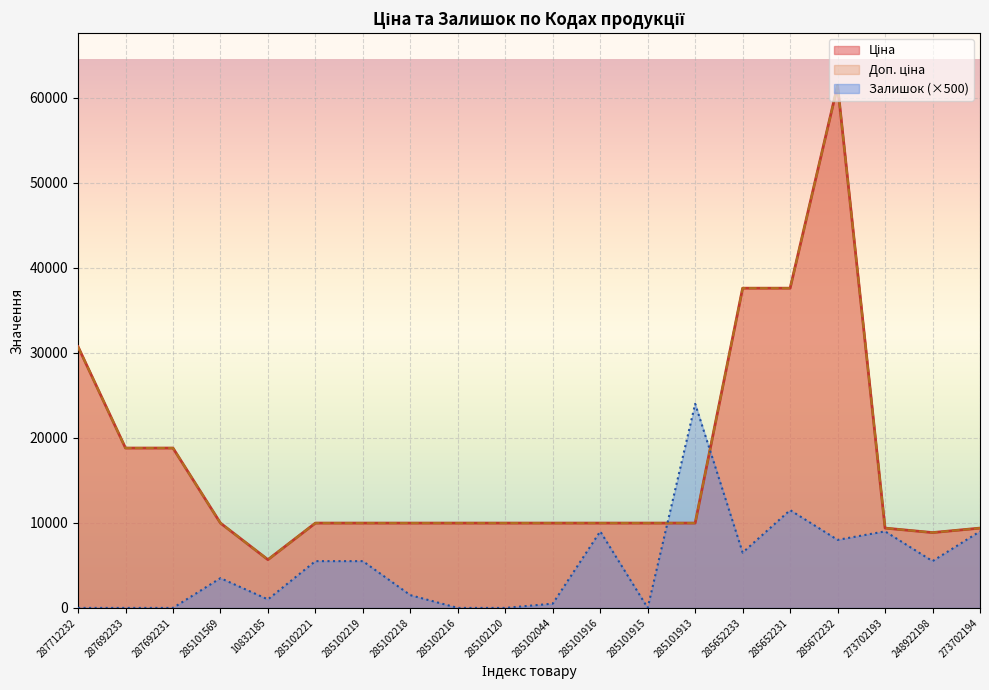

True or false: Доп. ціна has a value of 9975.0 at 285101913.

True